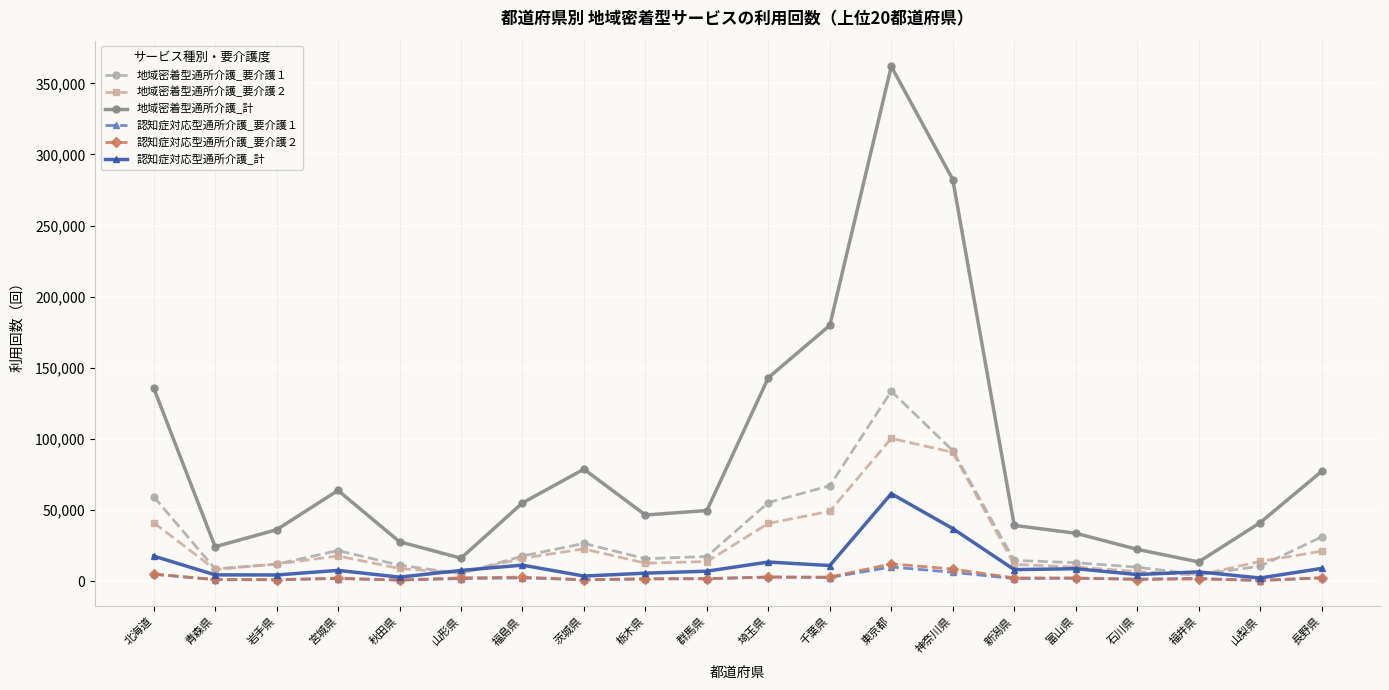

True or false: 地域密着型通所介護_計 and 認知症対応型通所介護_要介護１ intersect in this chart.

False